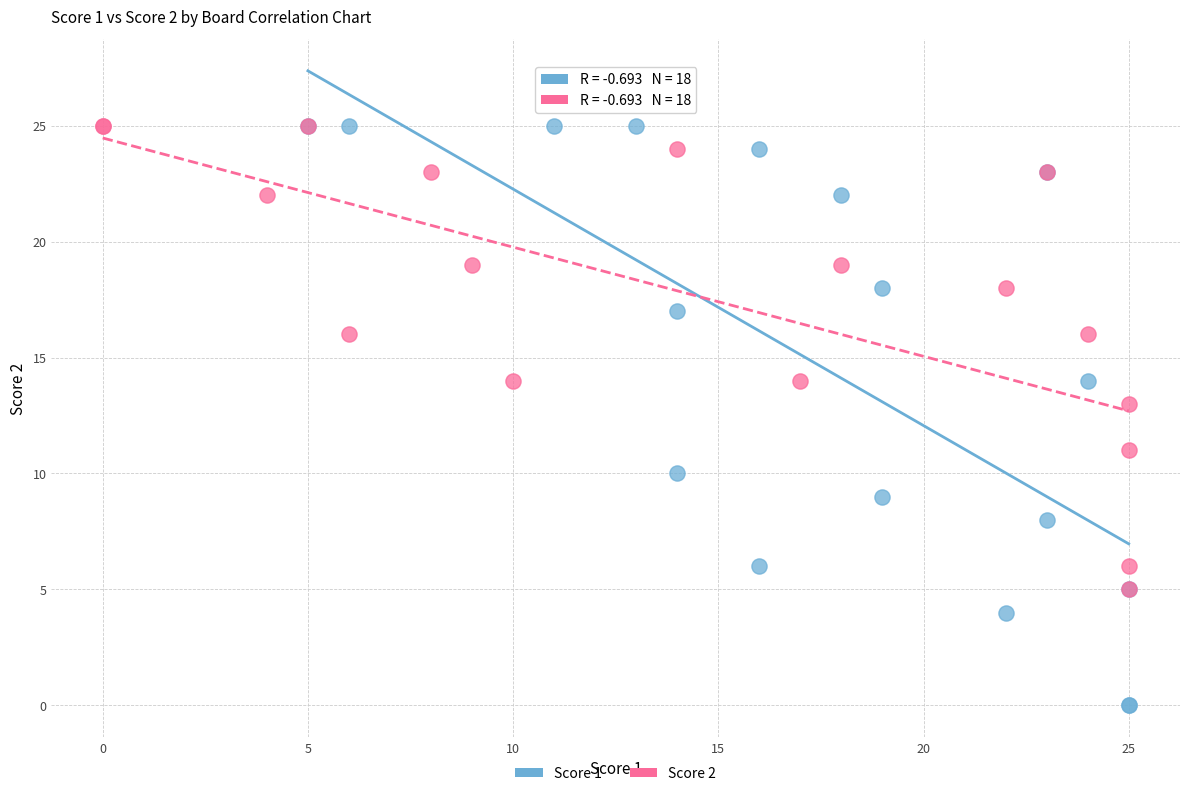

Which series reaches the minimum Y coordinate?

Score 1